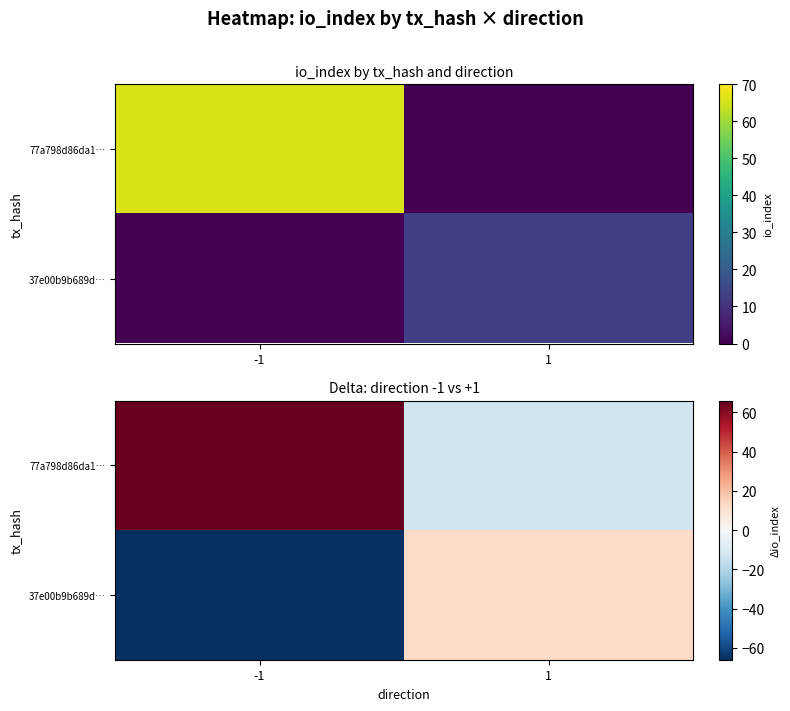

How many values in the 77a798d86da1… series are below 66?

1